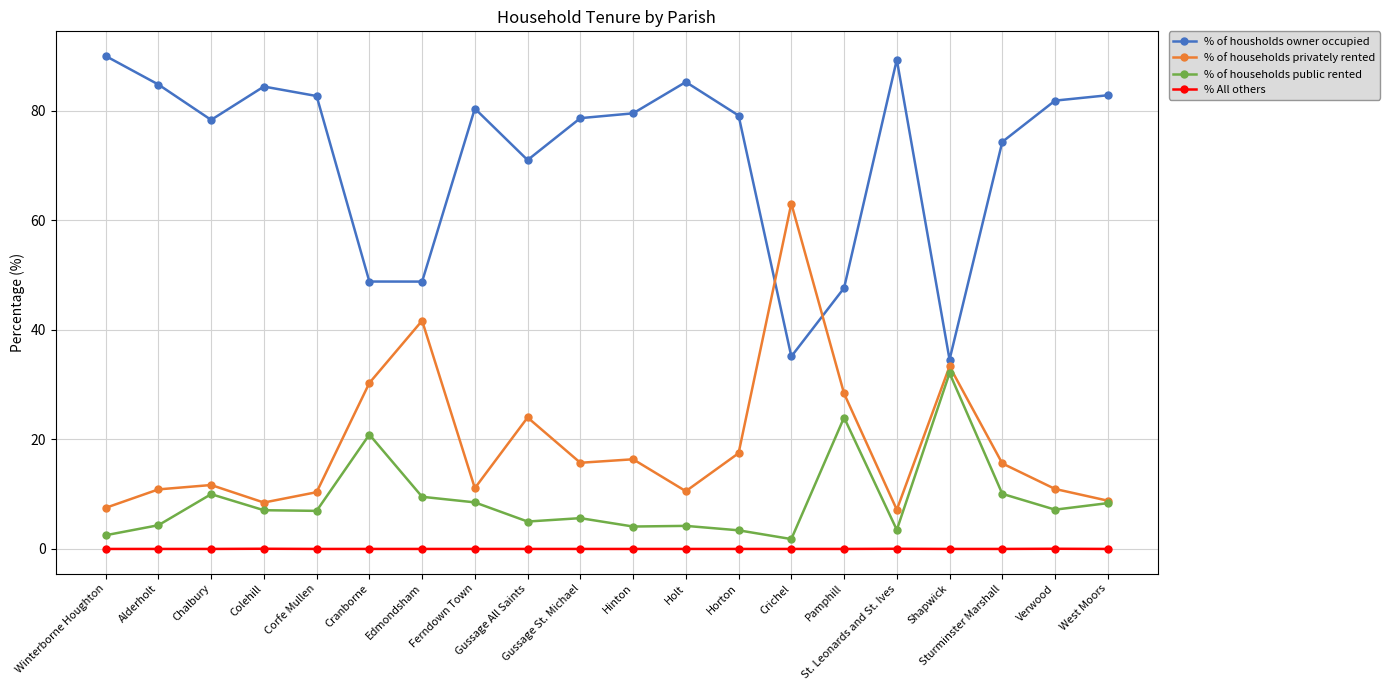

What is the difference between the % of households public rented values at Edmondsham and Chalbury?

0.5